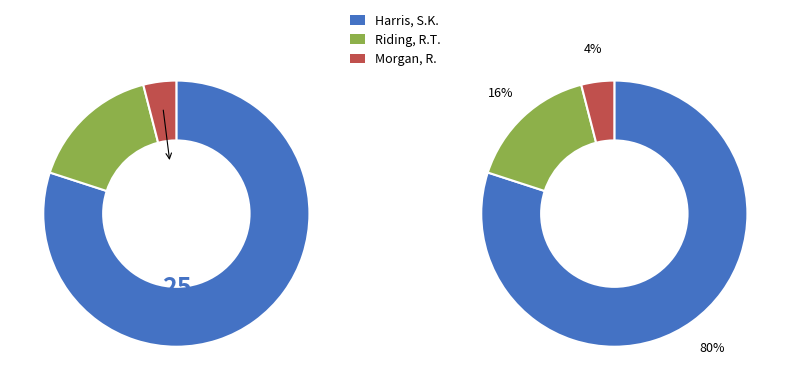

Is it true that Morgan, R. is 4% of the pie?

True